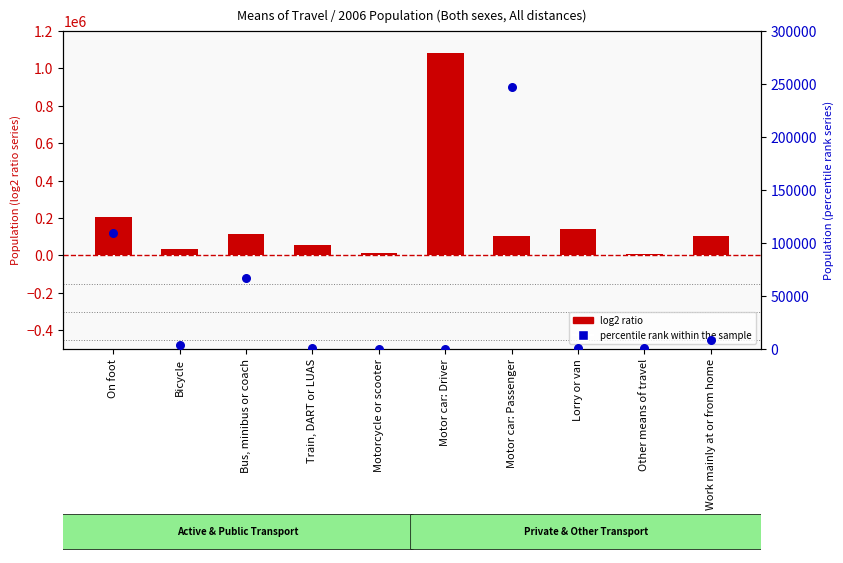

What are all the series names shown in the legend?

log2 ratio, percentile rank within the sample